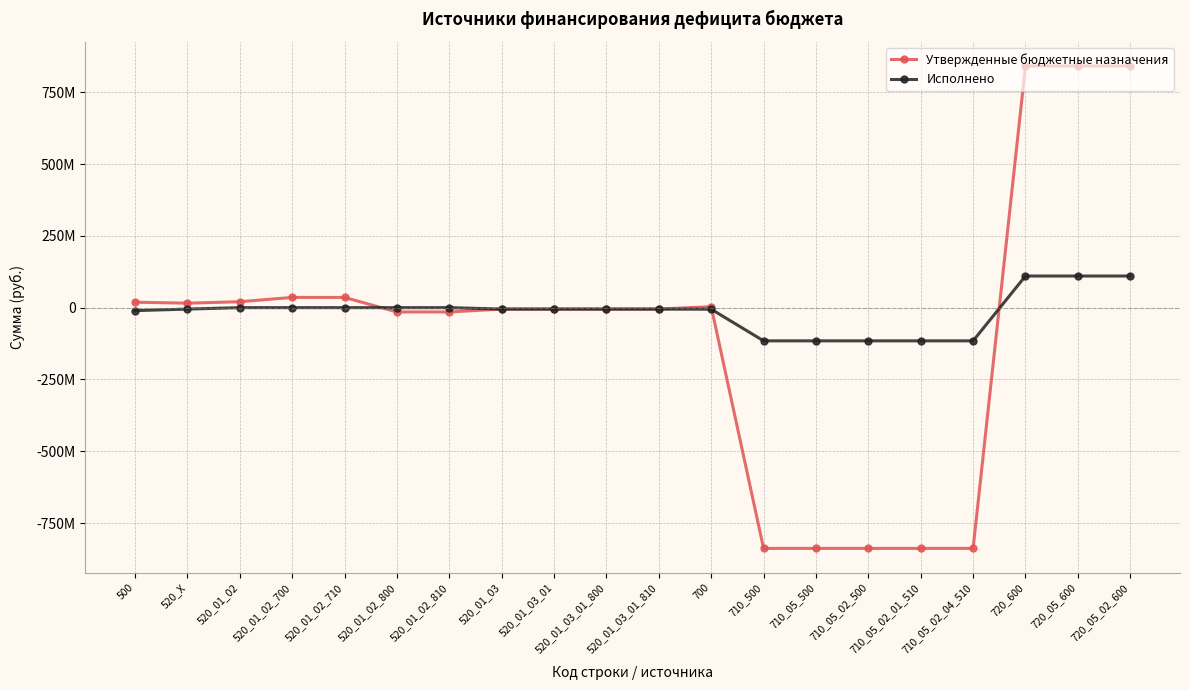

True or false: Исполнено has more than 2 interior local peaks.

False